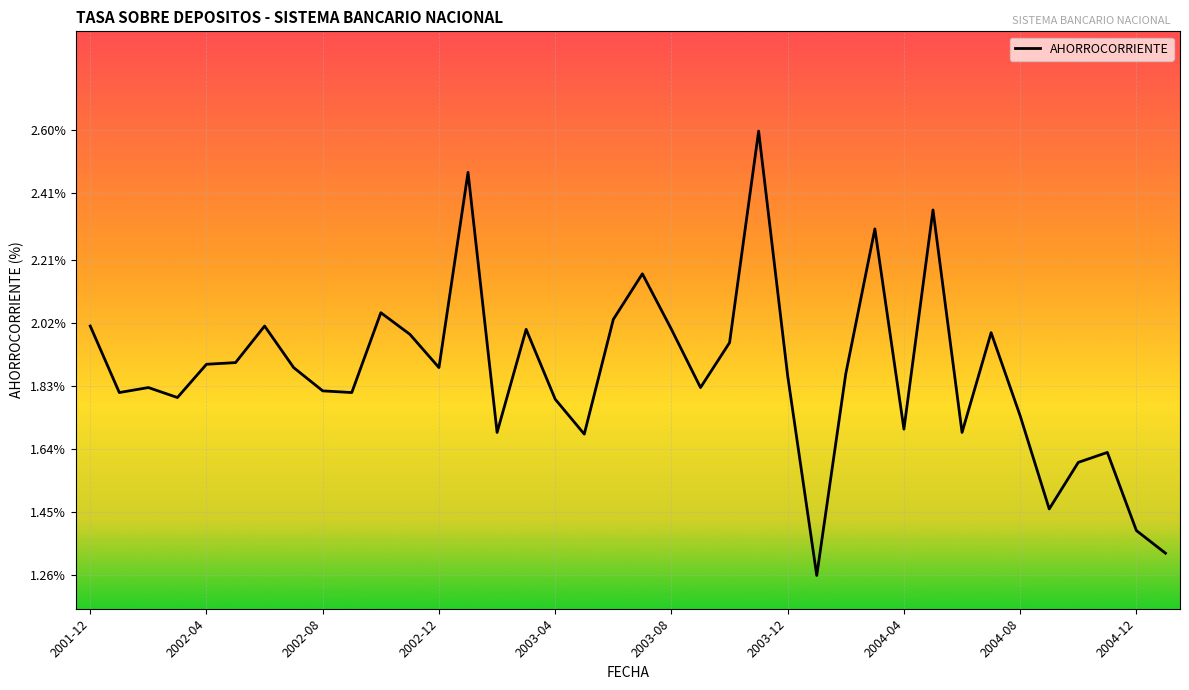

What is the greatest value displayed?

2.6